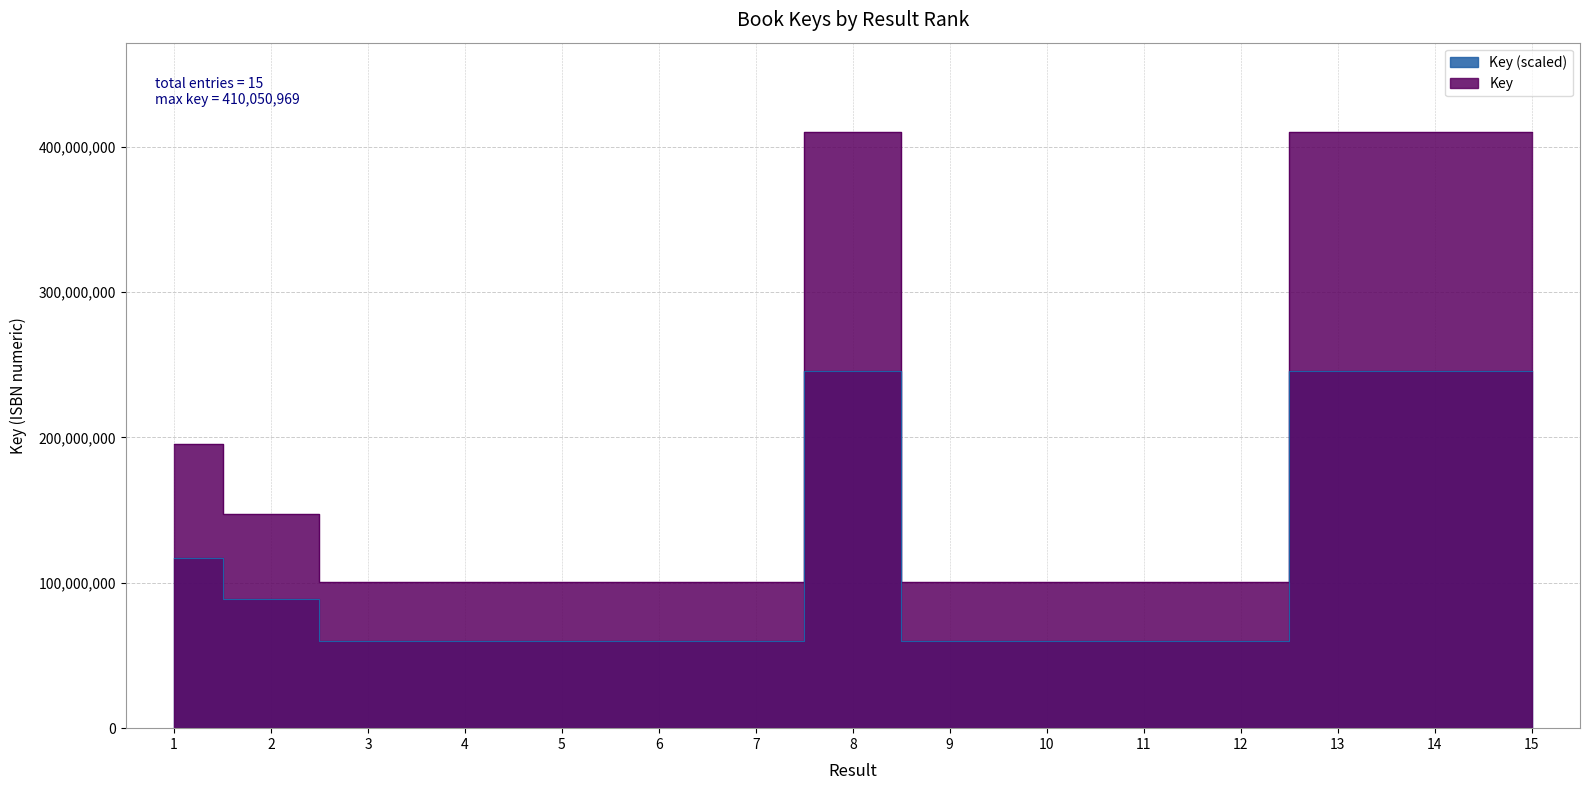

What is the change in value from 5 to 6?

-2447